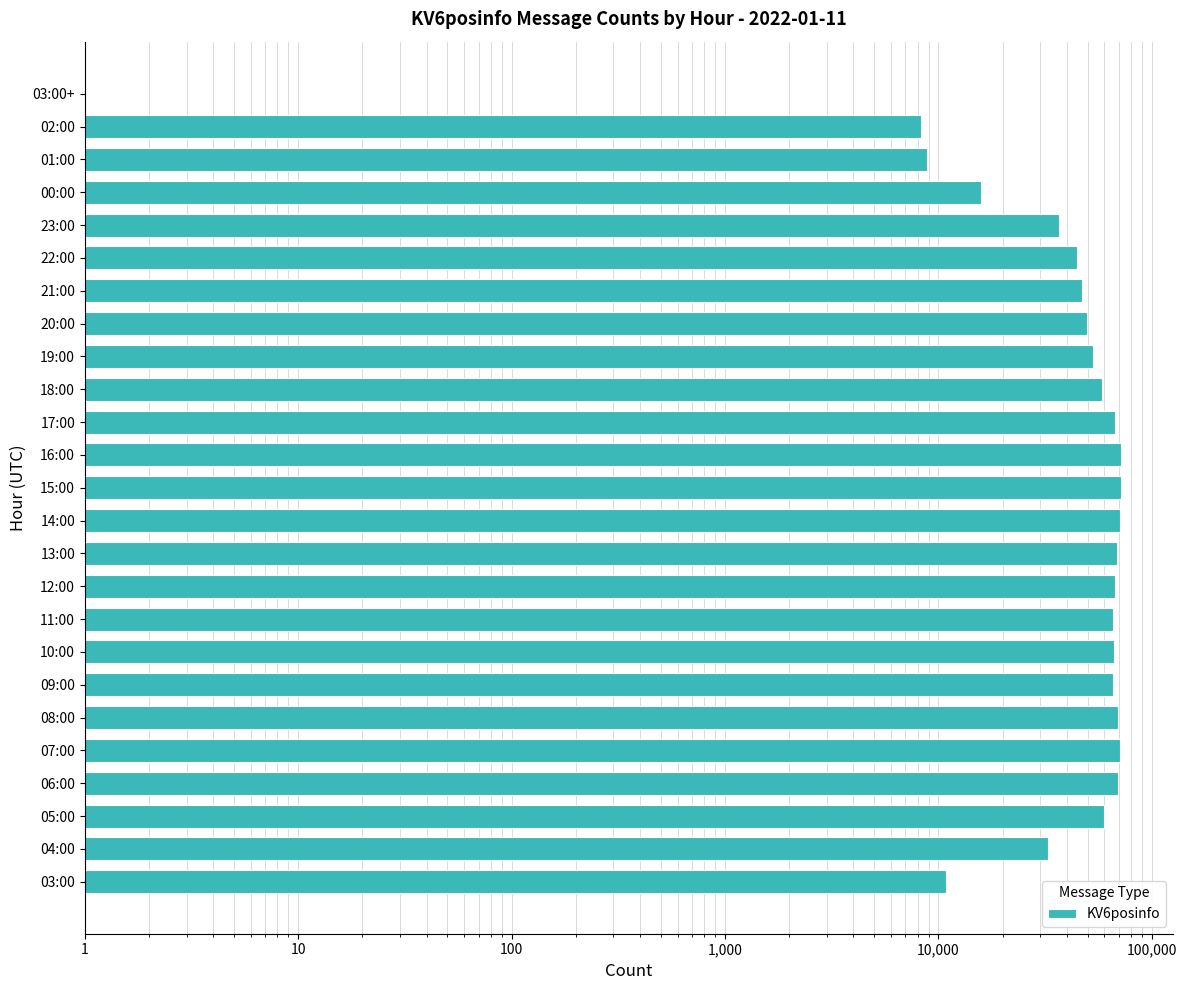

The chart shows a value of 114005 at 06:00. True or false?

False